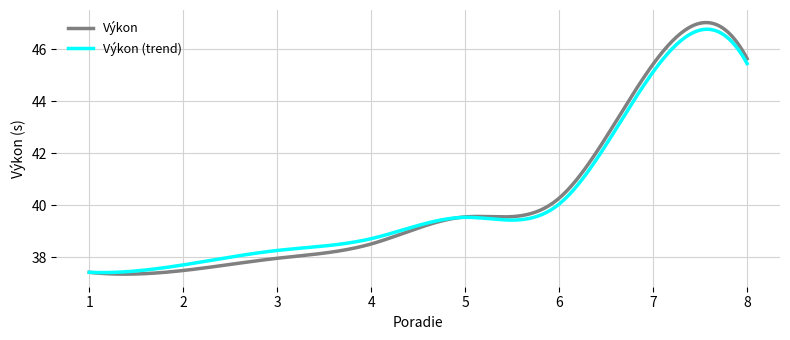

Which series has the largest range (max minus min)?

Výkon